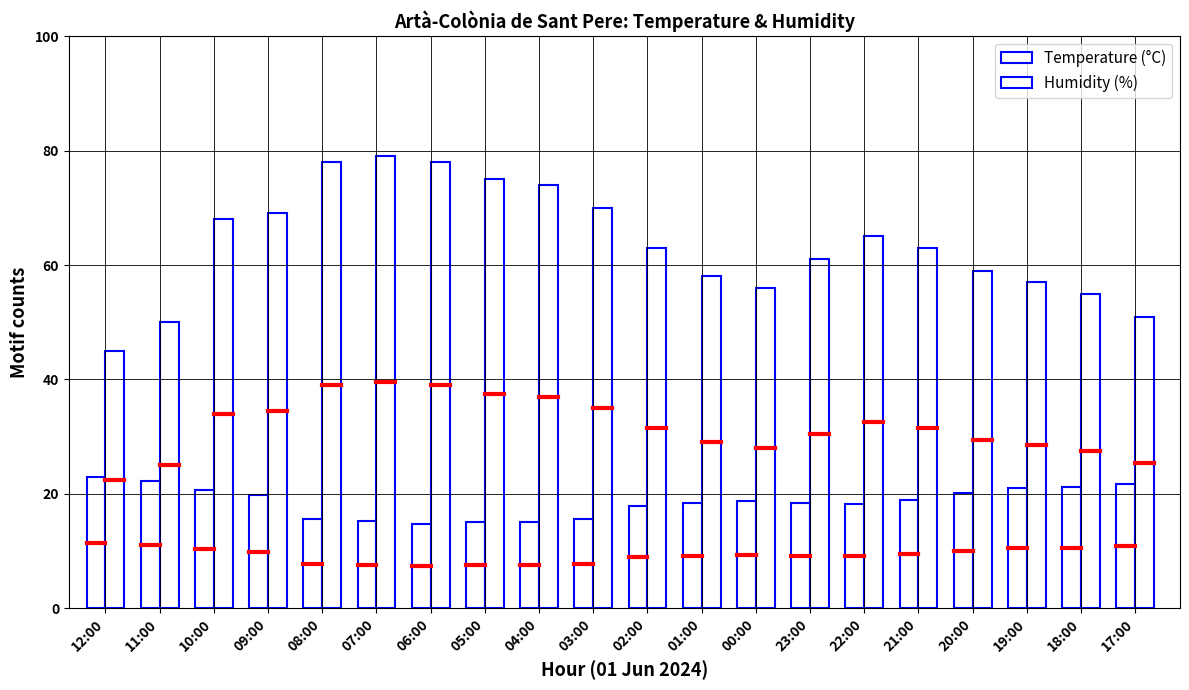

What is the value of the Humidity (%) bar at the 5th from the left?

78.0